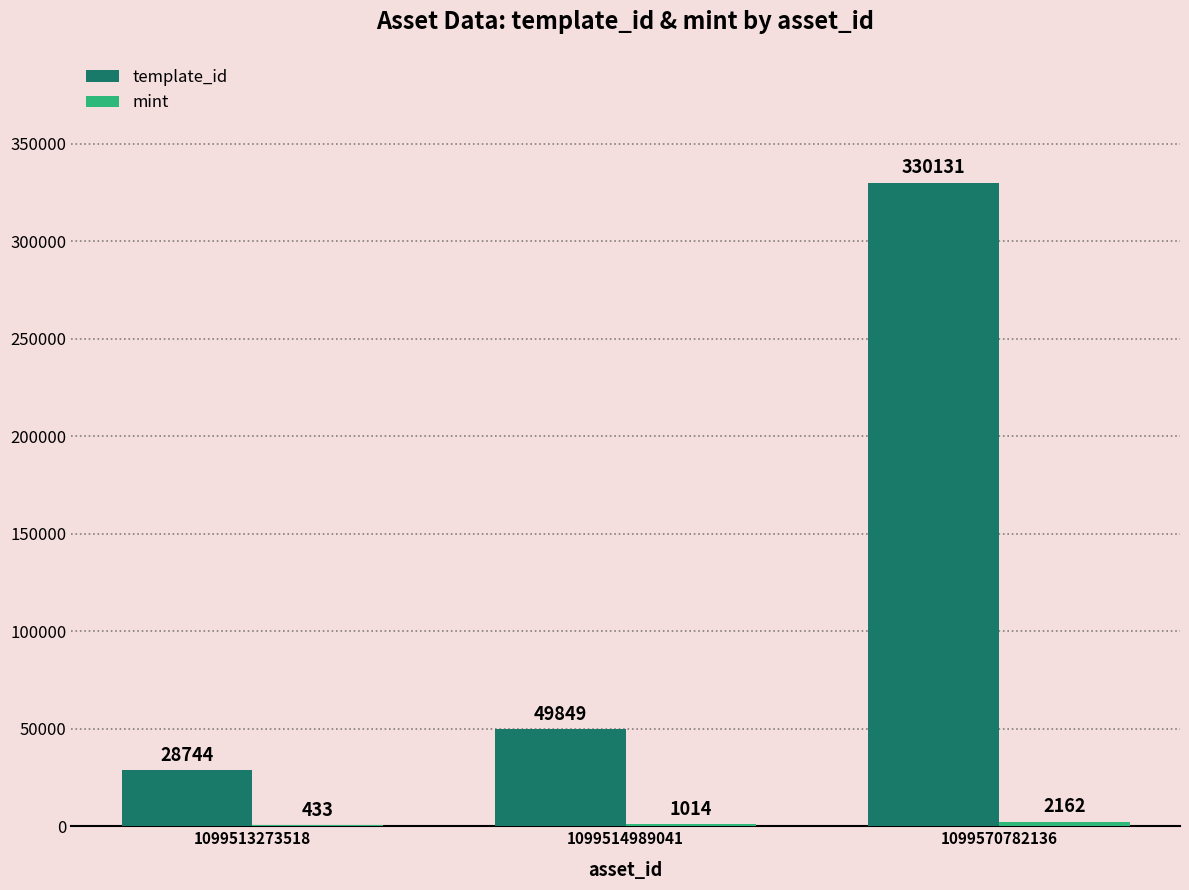

Which category has the highest value in the template_id series?

1099570782136